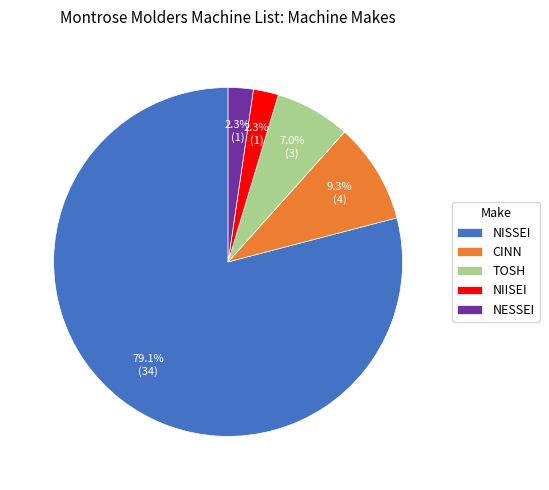

Combined, what portion of the pie is TOSH and CINN?

16.3%